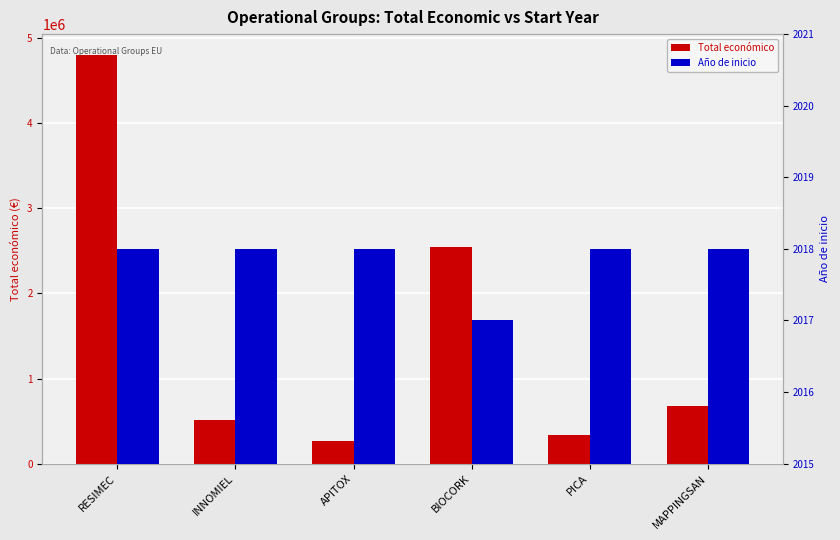

How many bars are there in each group?

2